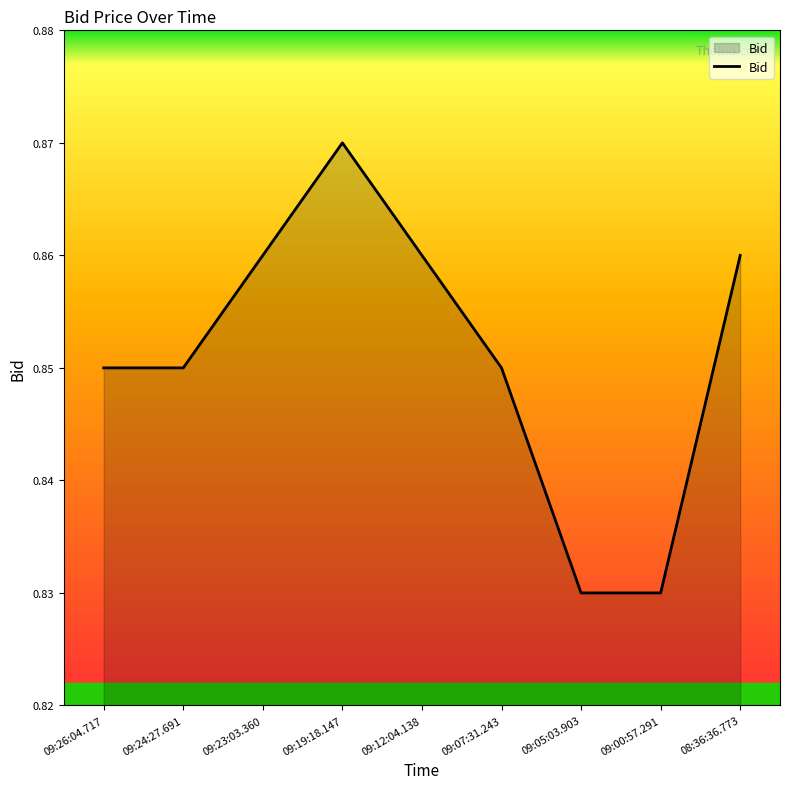

Between 09:19:18.147 and 09:23:03.360, which is larger?

09:19:18.147